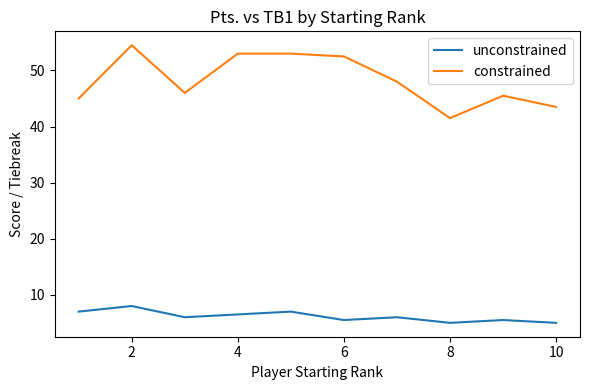

What is the maximum value for constrained?

54.5